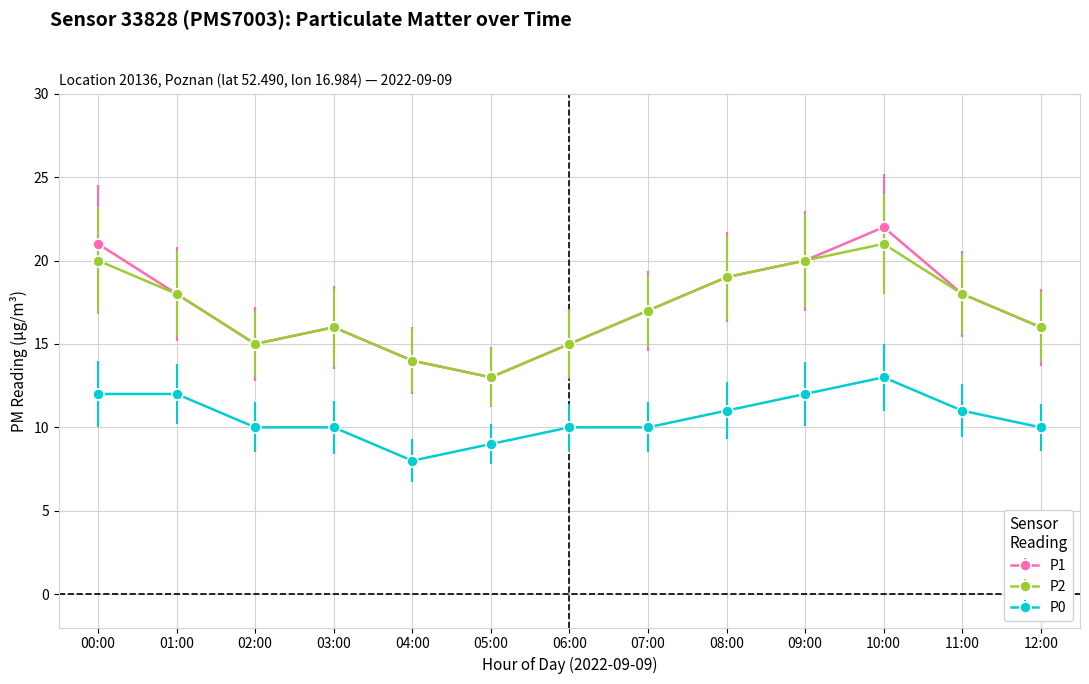

The value of P1 at 05:00 is 8. True or false?

False